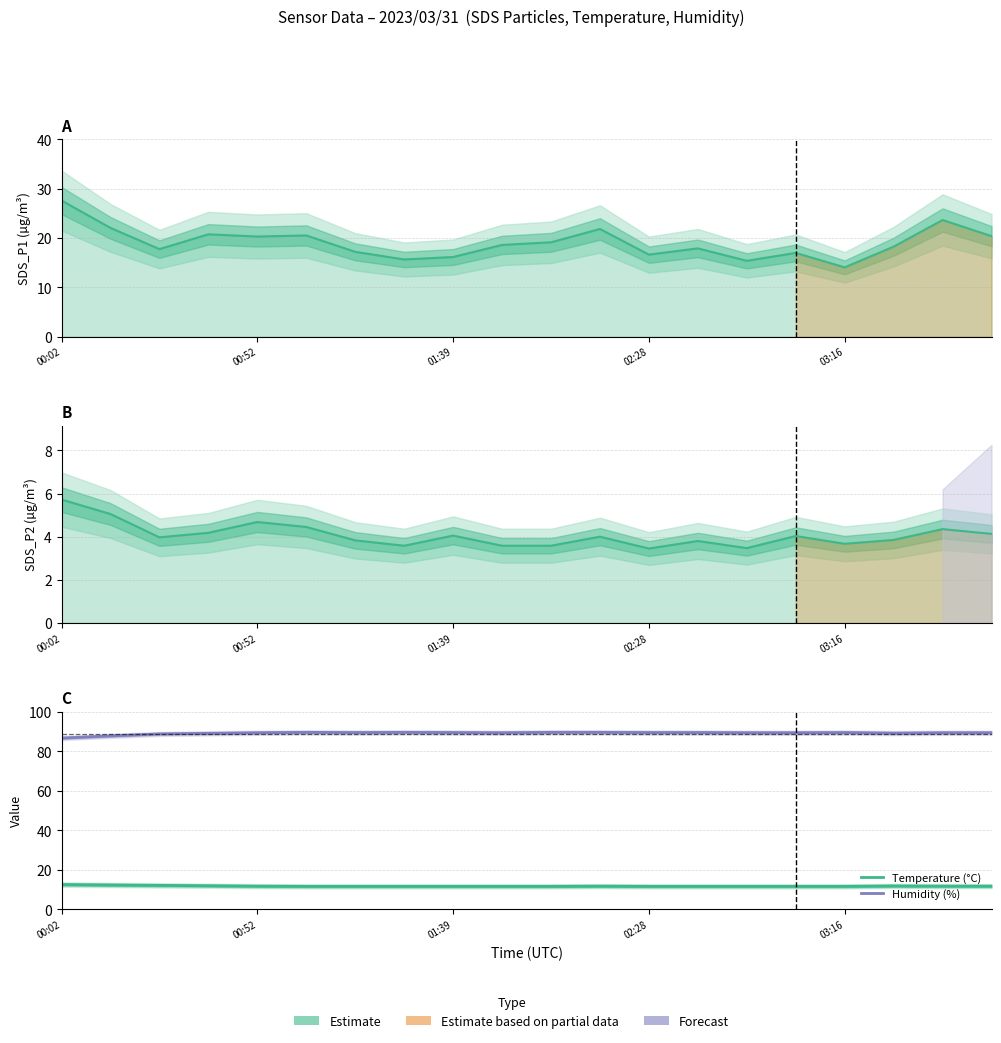

True or false: Temperature (°C) and Humidity (%) intersect in this chart.

False